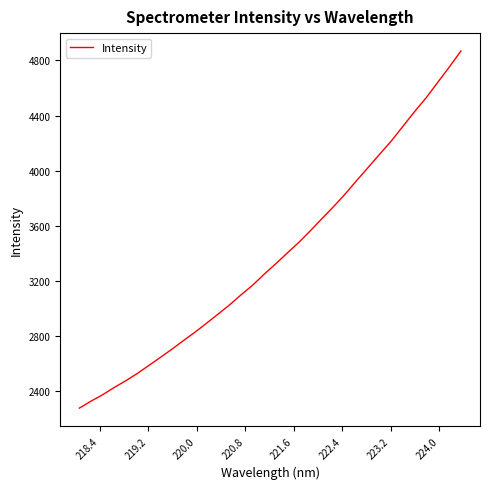

What is the difference between the maximum and minimum values?

2590.7